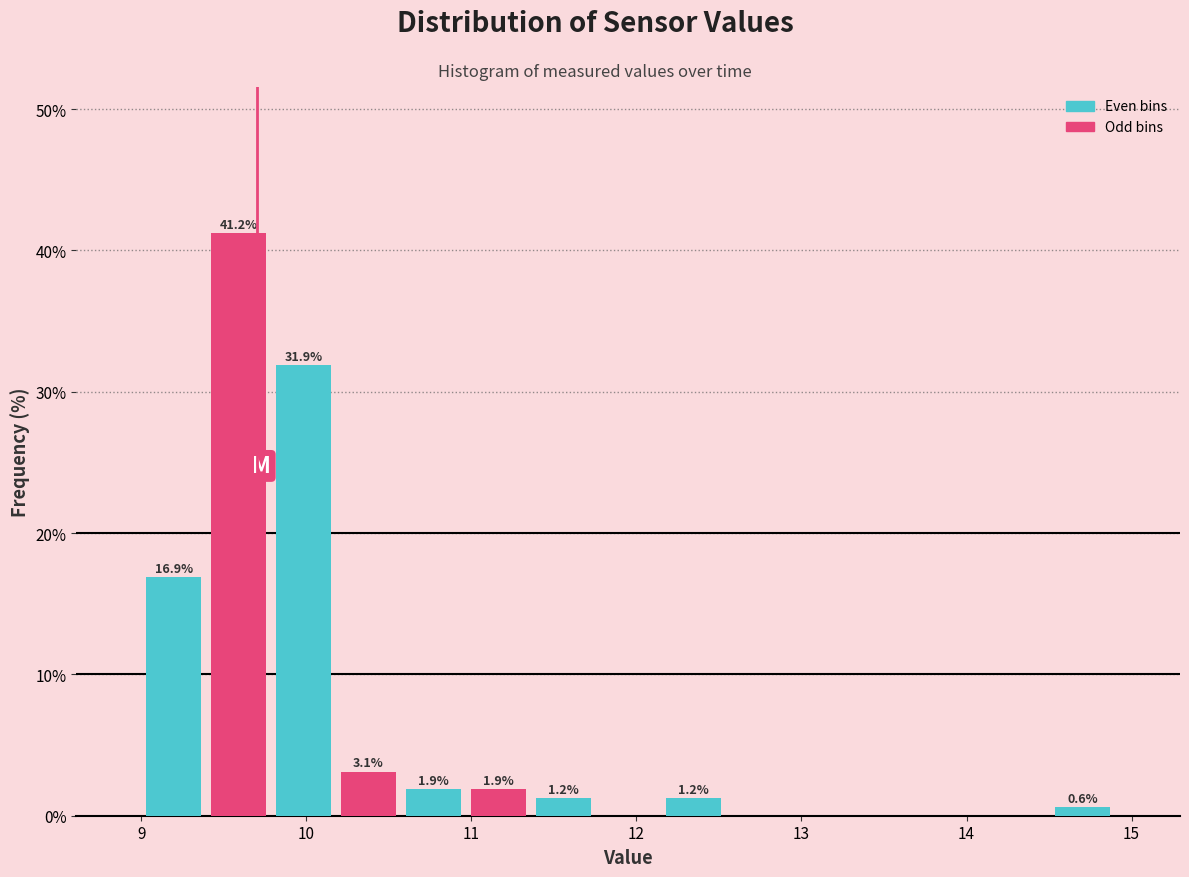

Read against the x-axis, roughly where is the centre of the tallest bar?

9.6